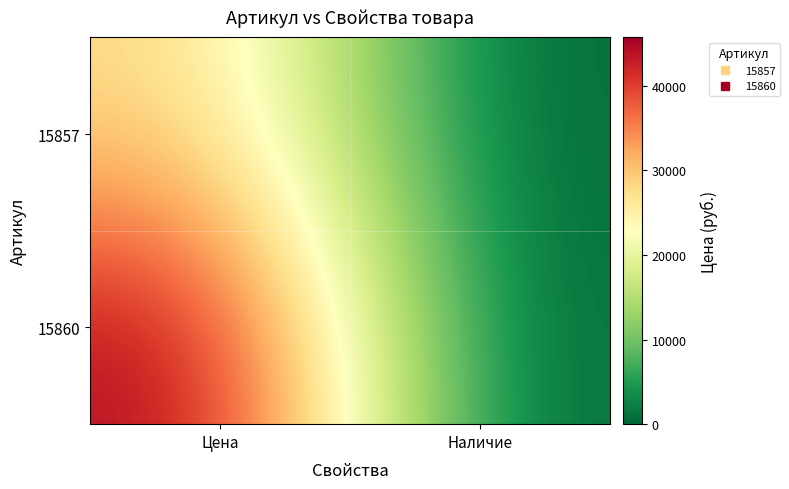

Which series has the largest range (max minus min)?

15860